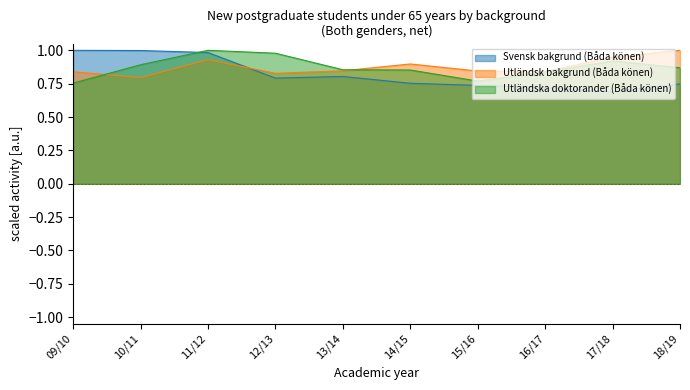

At which label does Utländsk bakgrund (Båda könen) reach its peak?

18/19